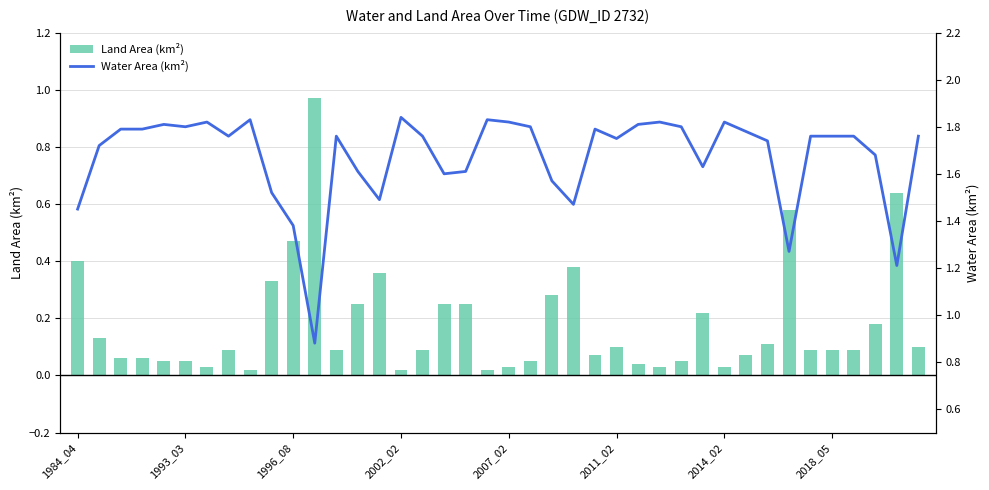

How many distinct data groups are displayed?

2